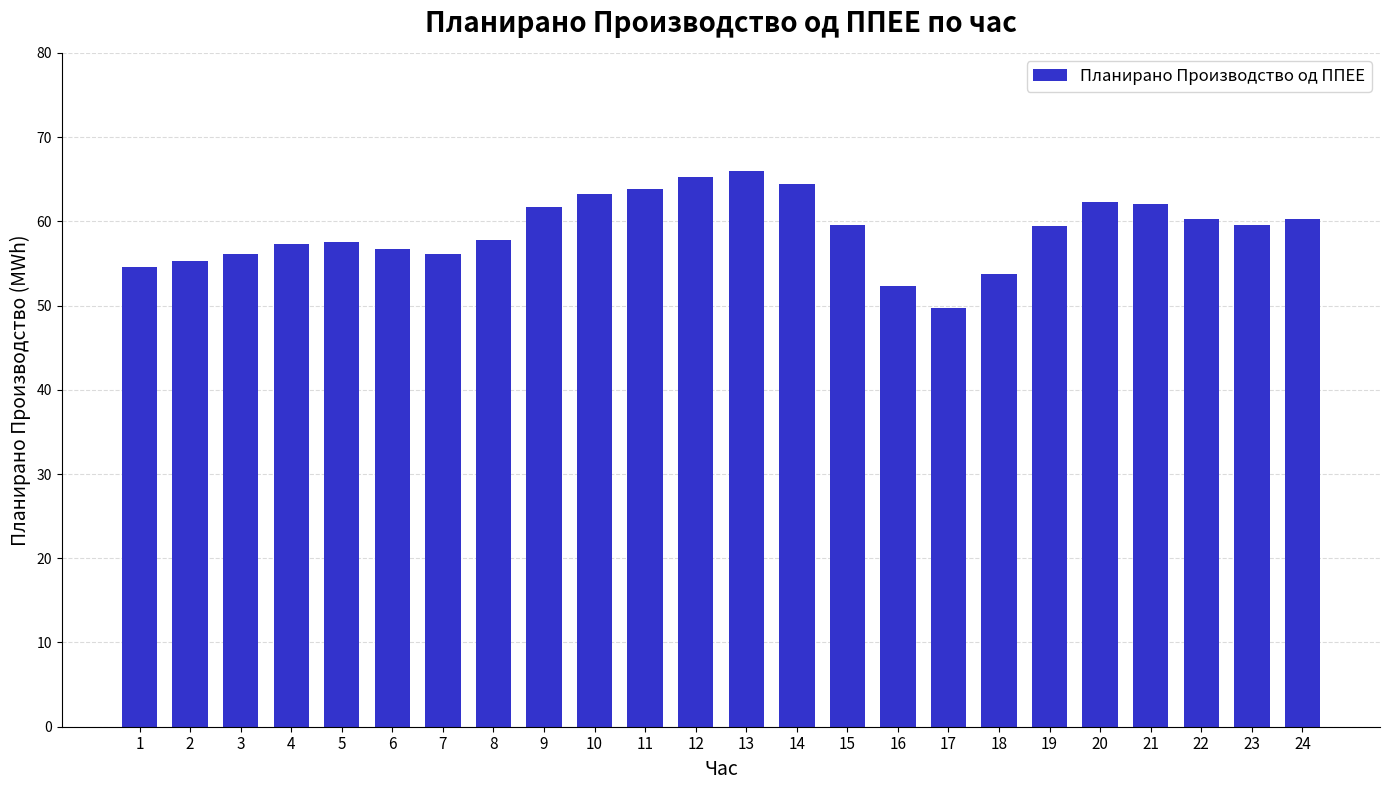

The value at 4 is 29.2. True or false?

False